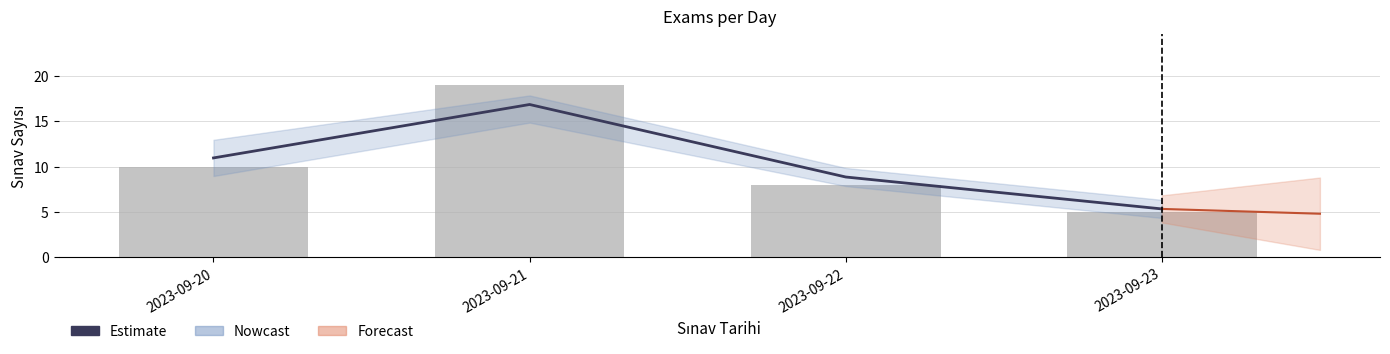

What is the value of the 4th bar from the left?

5